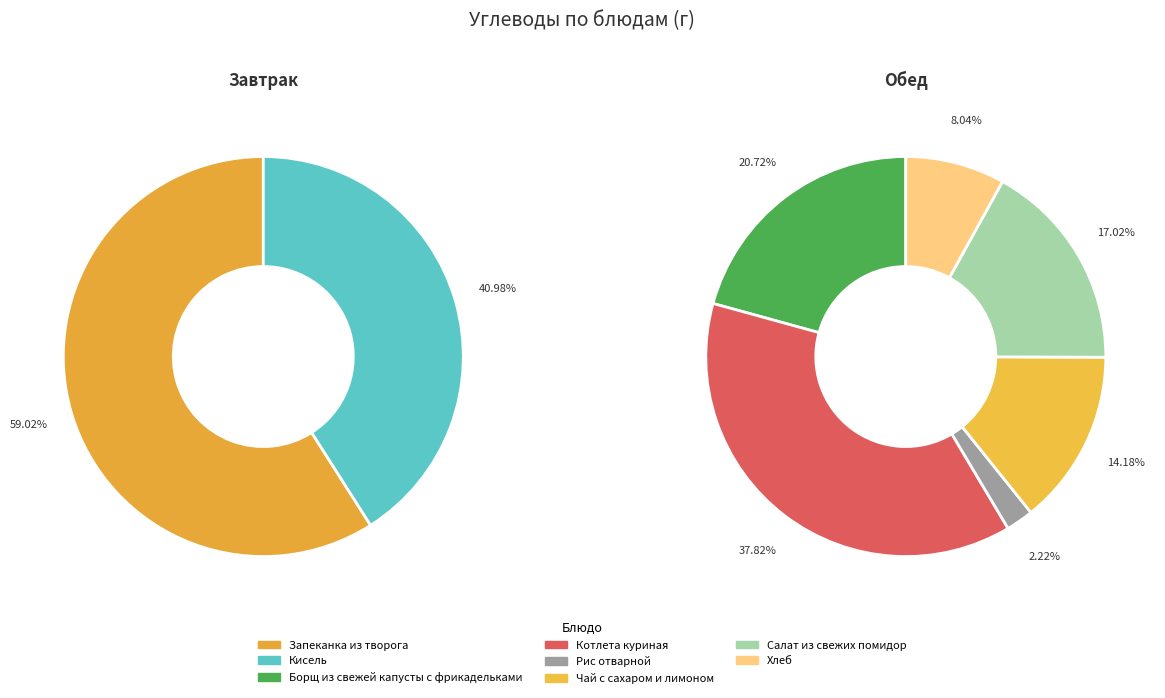

How many slices are in this pie chart?

8